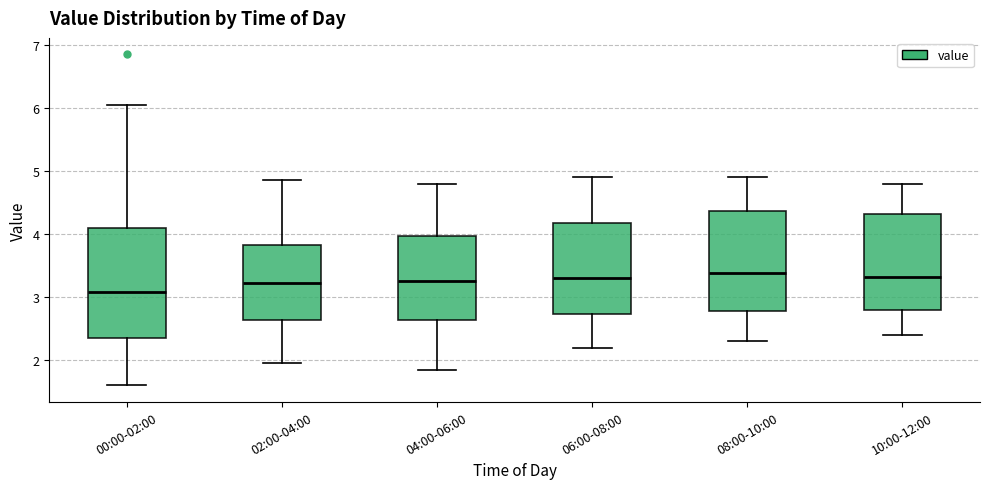

Reading left to right, transcribe this box plot: for each box, give where its median line is, the range the box spans, and where its two whiskers end, as read against the y-axis. The values are not printed on the chart, so give them approximately, as read against the axis.

00:00-02:00: median 3.1, box 2.4 to 4.1, whiskers 1.6 to 6.1
02:00-04:00: median 3.2, box 2.6 to 3.8, whiskers 2.0 to 4.9
04:00-06:00: median 3.3, box 2.6 to 4.0, whiskers 1.9 to 4.8
06:00-08:00: median 3.3, box 2.7 to 4.2, whiskers 2.2 to 4.9
08:00-10:00: median 3.4, box 2.8 to 4.4, whiskers 2.3 to 4.9
10:00-12:00: median 3.3, box 2.8 to 4.3, whiskers 2.4 to 4.8